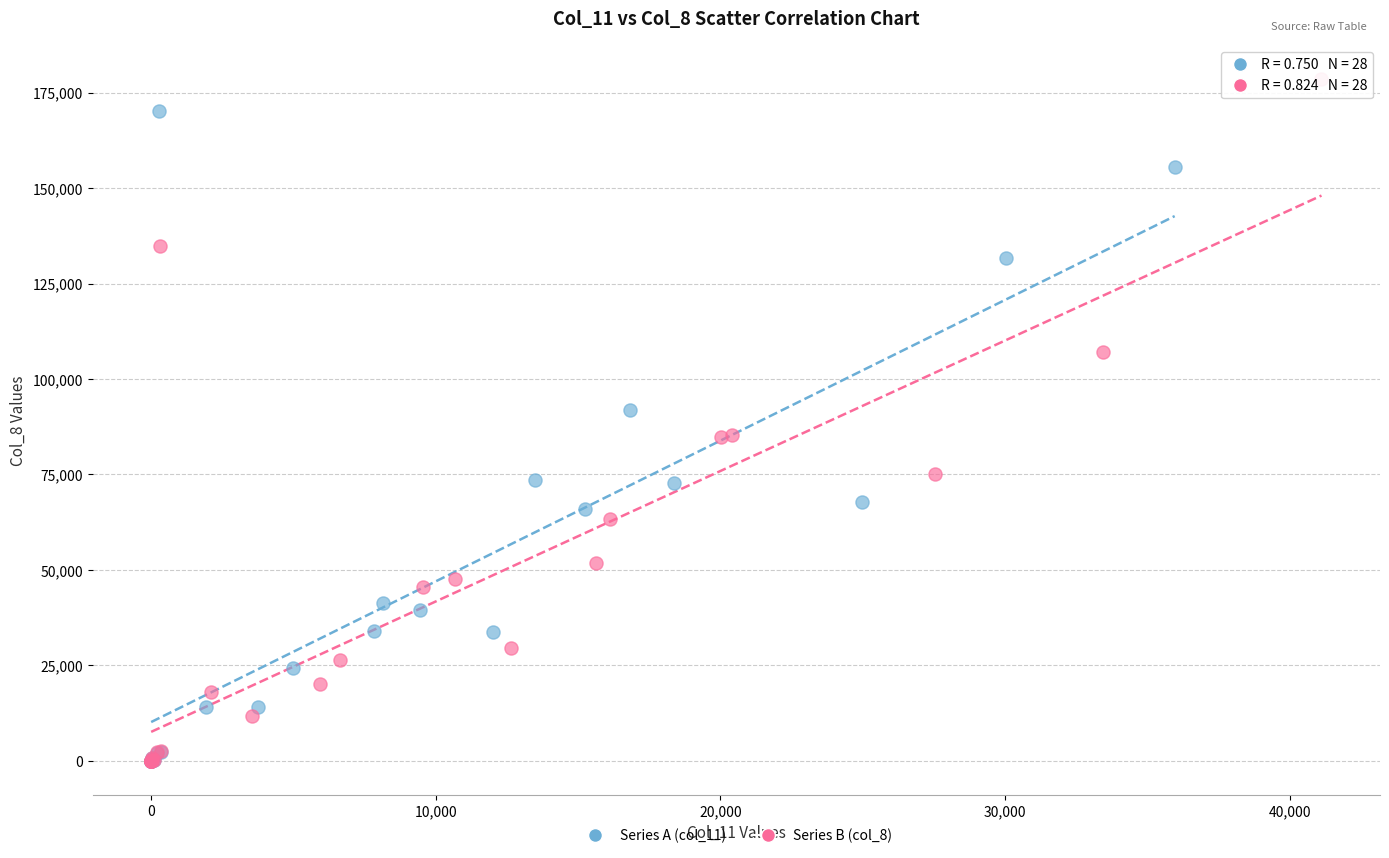

Which series has the largest Y range (max minus min)?

Series B (col_8)